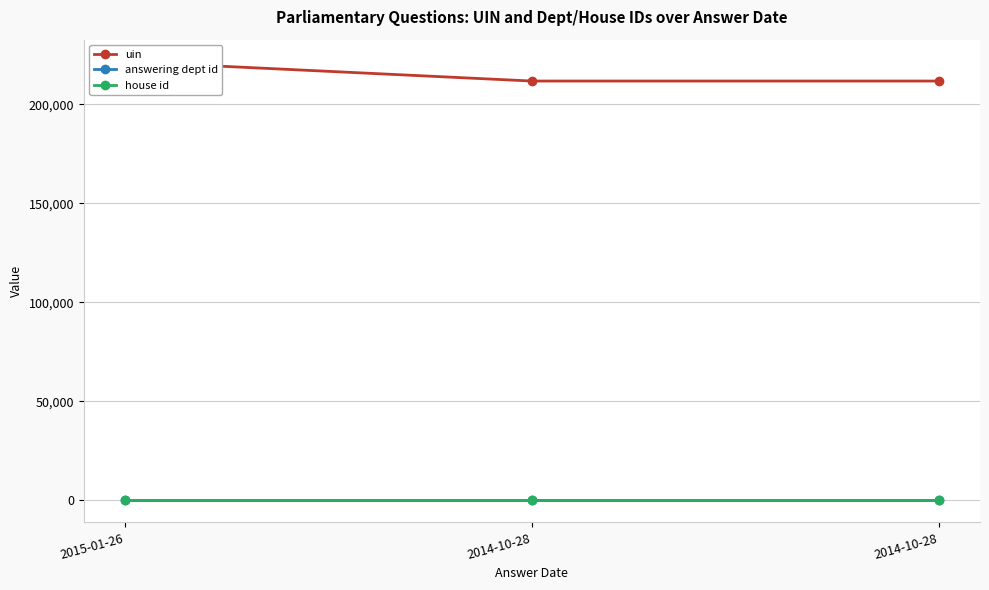

What is the maximum value shown in the chart?

221490